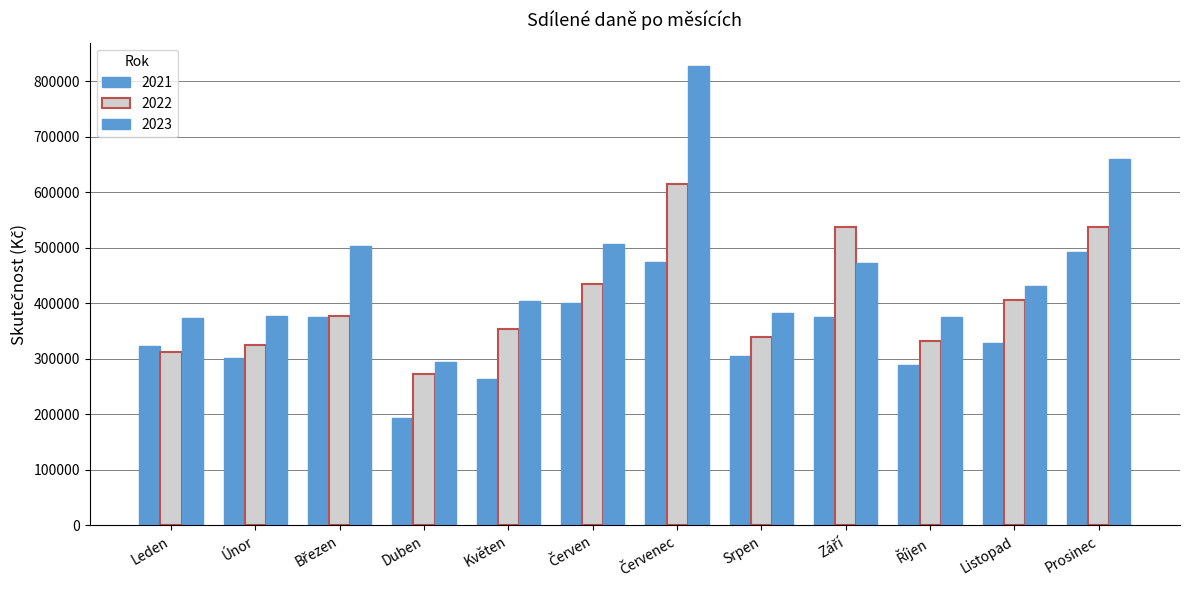

Which series changed the most between Únor and Srpen?

2022